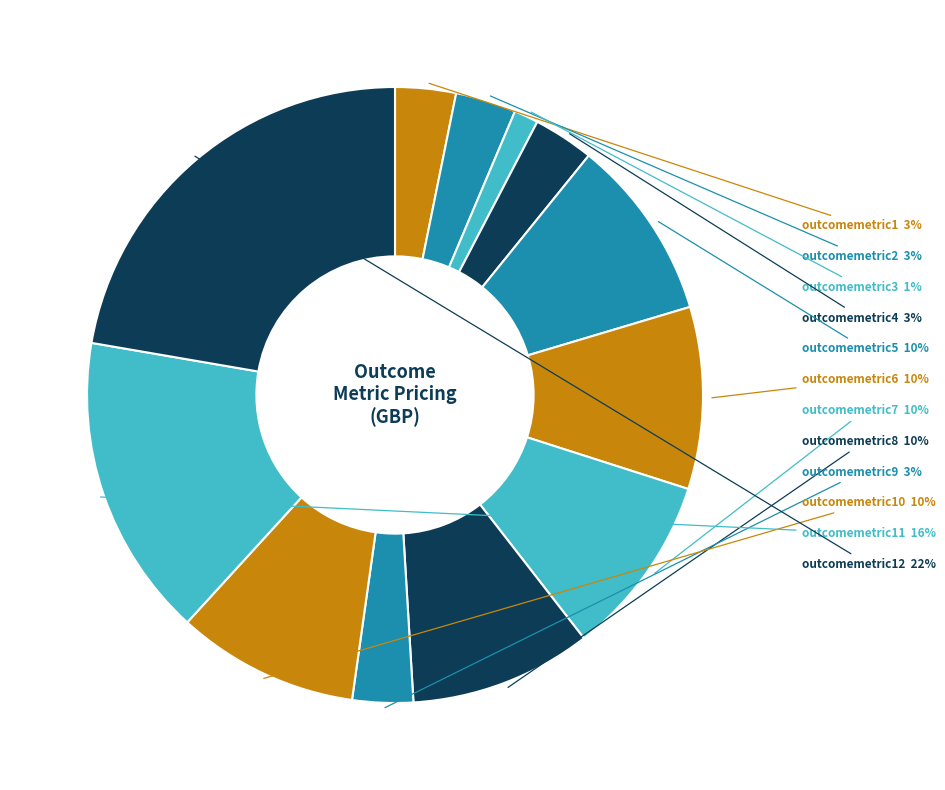

To the nearest percent, what is the difference between the largest and smallest slice percentages?

21%